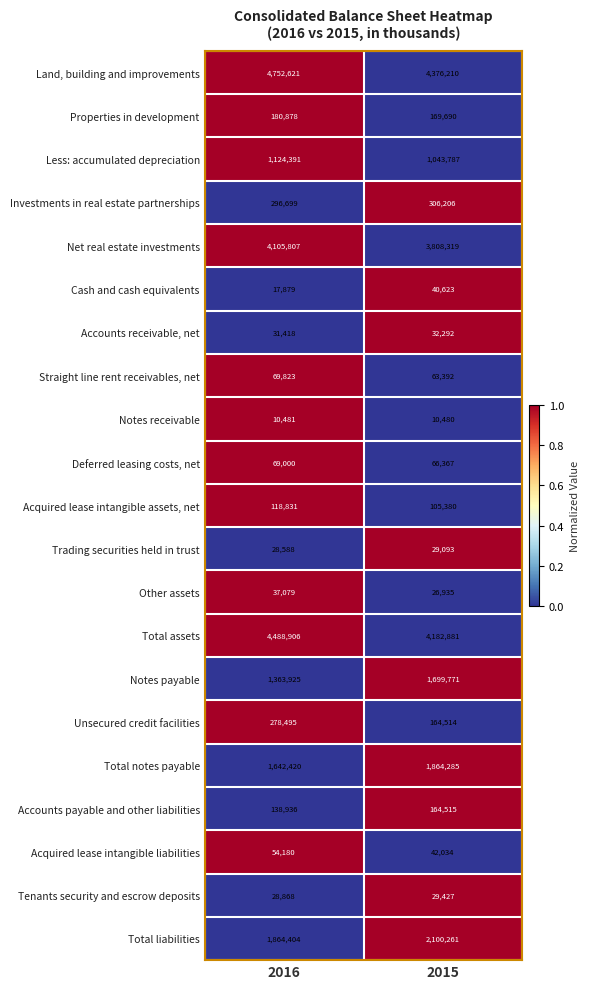

What is the sum of all Notes receivable values?

20961